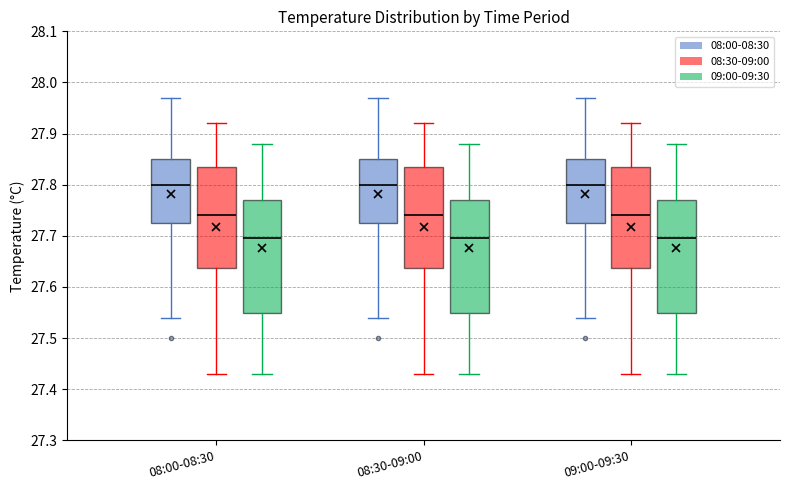

Reading left to right, read every box against the y-axis: the position of its median line, the range the box covers, and the ends of its whiskers. The values are not printed on the chart, so give them approximately, as read against the axis.

08:00-08:30 (08:00-08:30): median 27.80, box 27.73 to 27.85, whiskers 27.54 to 27.97
08:00-08:30 (08:30-09:00): median 27.74, box 27.64 to 27.84, whiskers 27.43 to 27.92
08:00-08:30 (09:00-09:30): median 27.70, box 27.55 to 27.77, whiskers 27.43 to 27.88
08:30-09:00 (08:00-08:30): median 27.80, box 27.73 to 27.85, whiskers 27.54 to 27.97
08:30-09:00 (08:30-09:00): median 27.74, box 27.64 to 27.84, whiskers 27.43 to 27.92
08:30-09:00 (09:00-09:30): median 27.70, box 27.55 to 27.77, whiskers 27.43 to 27.88
09:00-09:30 (08:00-08:30): median 27.80, box 27.73 to 27.85, whiskers 27.54 to 27.97
09:00-09:30 (08:30-09:00): median 27.74, box 27.64 to 27.84, whiskers 27.43 to 27.92
09:00-09:30 (09:00-09:30): median 27.70, box 27.55 to 27.77, whiskers 27.43 to 27.88